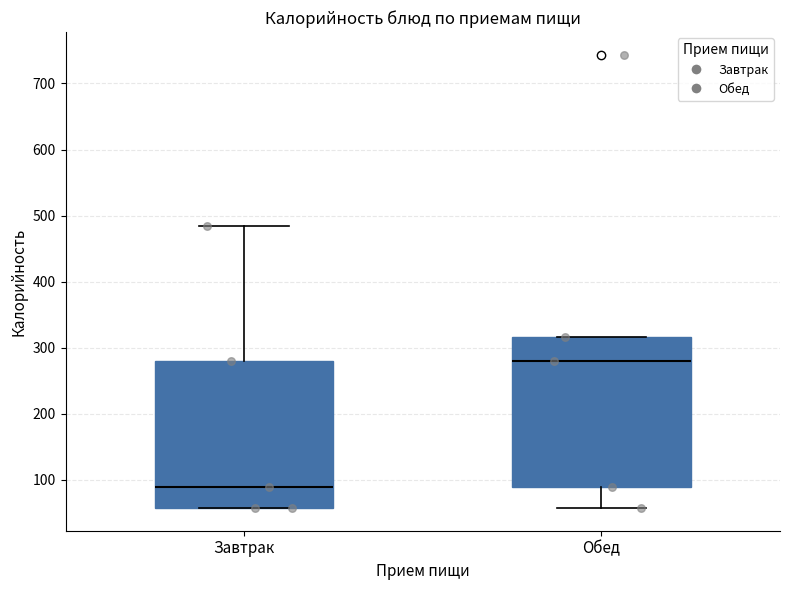

Reading left to right, transcribe this box plot: for each box, give where its median line is, the range the box spans, and where its two whiskers end, as read against the y-axis. The values are not printed on the chart, so give them approximately, as read against the axis.

Завтрак: median 90, box 60 to 280, whiskers 60 to 480
Обед: median 280, box 90 to 320, whiskers 60 to 320